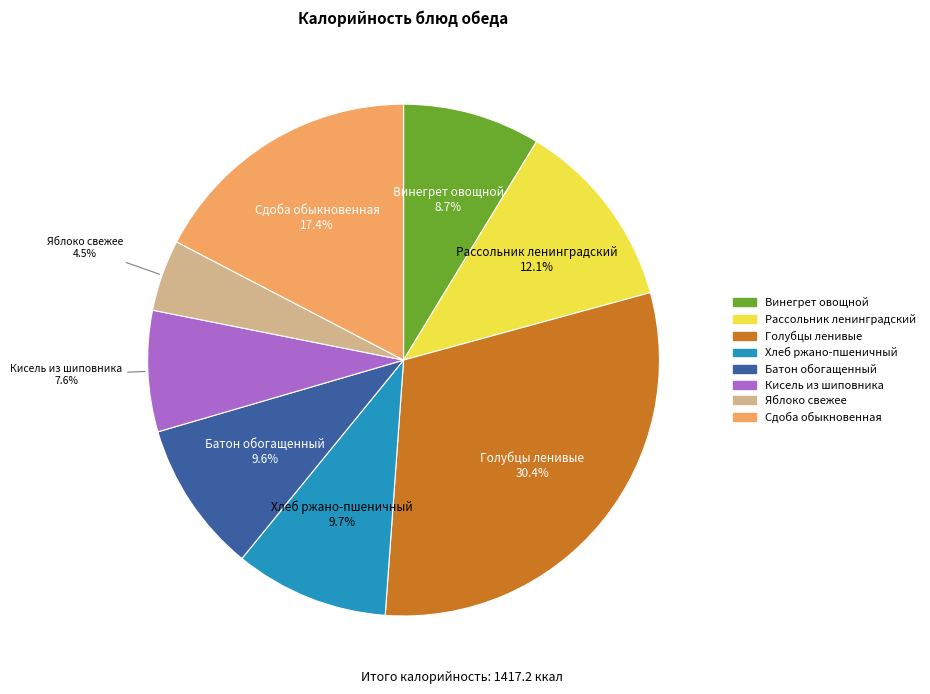

Is there any slice that represents more than half of the pie?

No